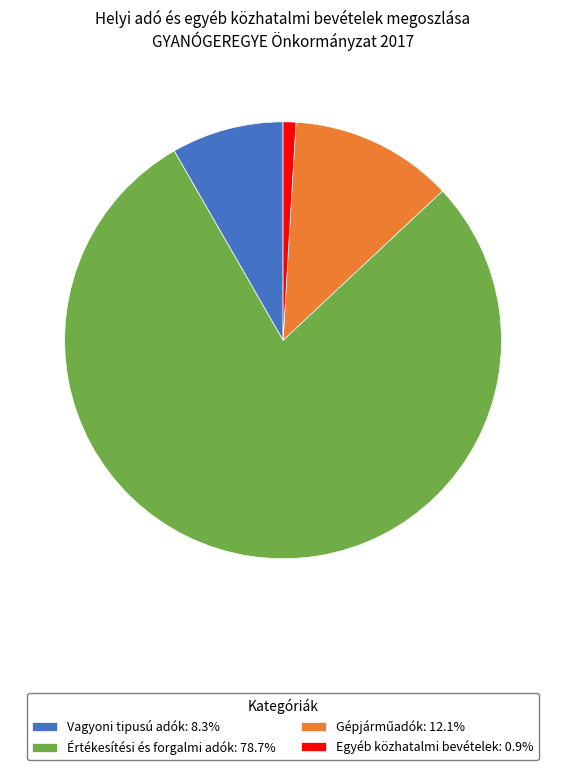

Does Értékesítési és forgalmi adók: 78.7% account for over 50% of the chart?

Yes